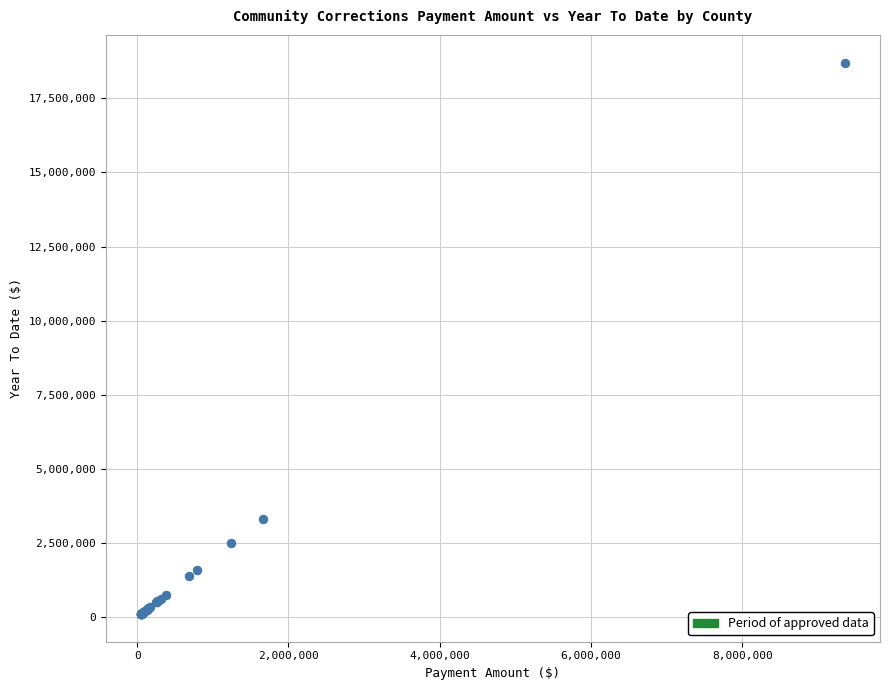

What Y value in the scatter plot is closest to 9403382?

3321588.0